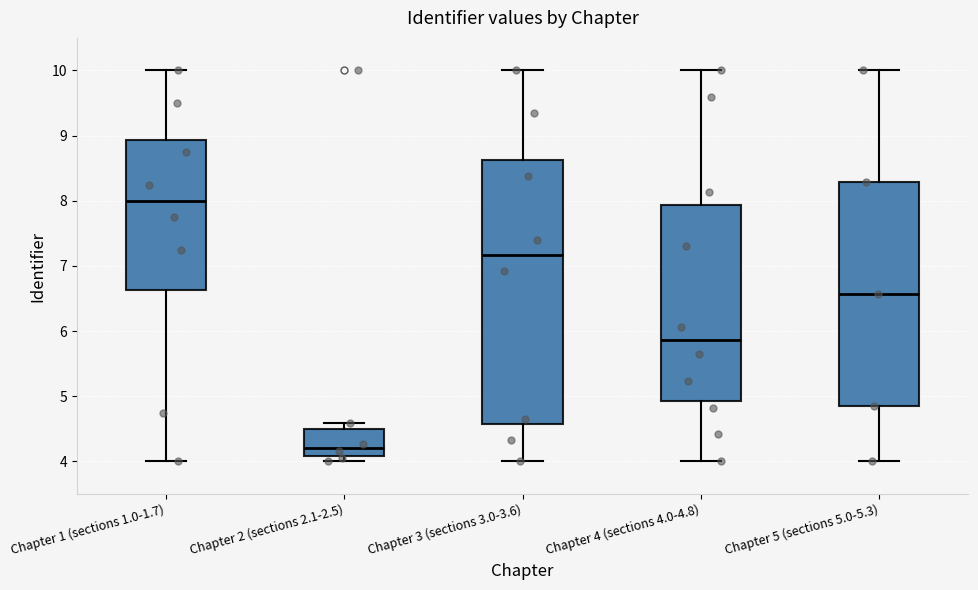

Comparing the boxes themselves (not the whiskers), which one is the tallest?

Chapter 3 (sections 3.0-3.6)